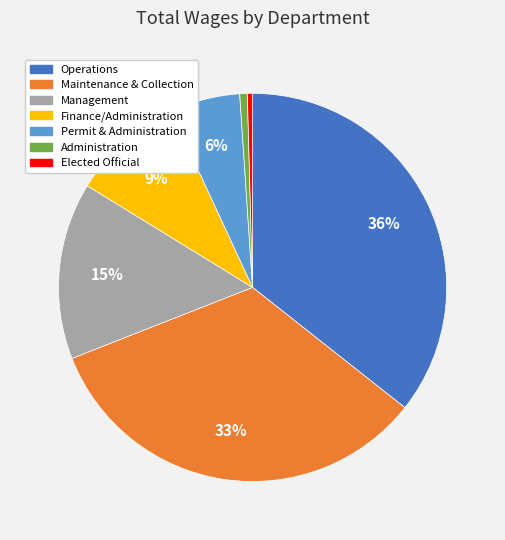

Which has a higher value, Permit & Administration or Maintenance & Collection?

Maintenance & Collection